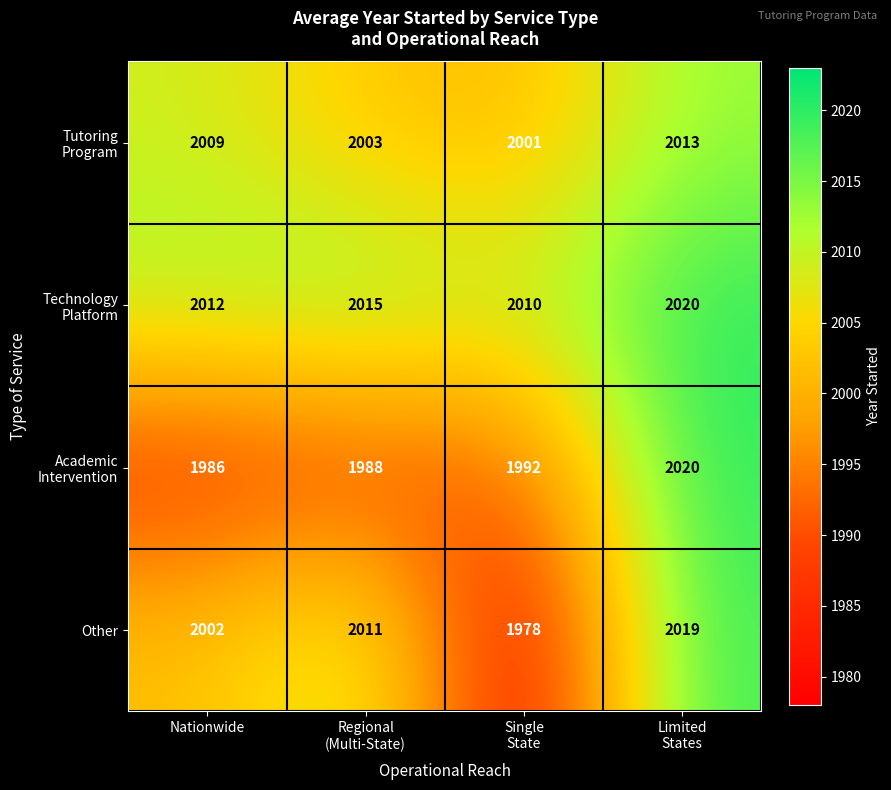

At which category is the sum across all series the highest?

Limited
States